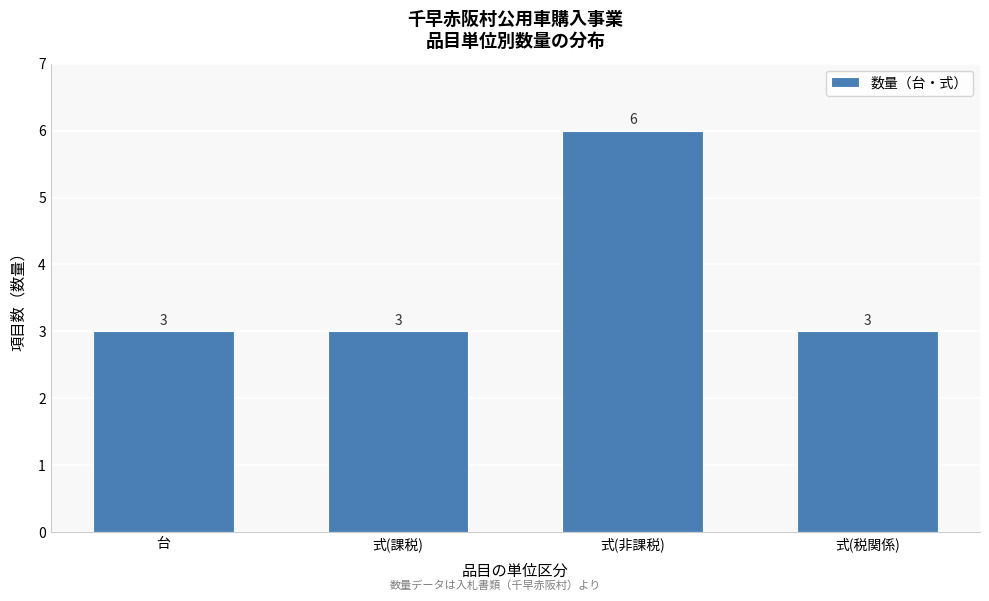

Reading left to right, what are all the values shown in this chart?

台=3	式(課税)=3	式(非課税)=6	式(税関係)=3